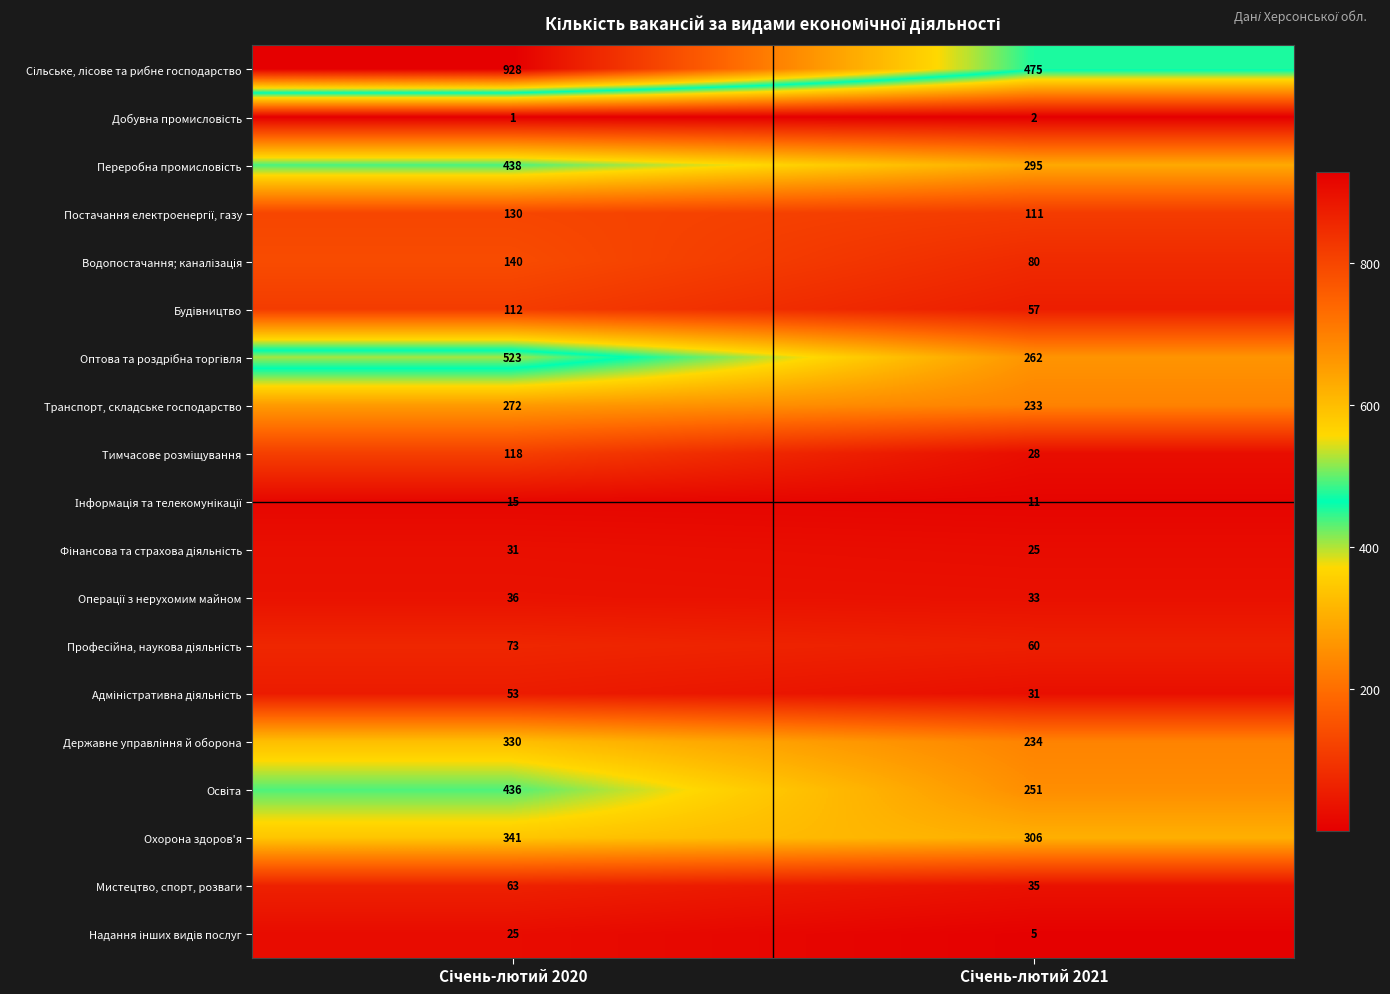

How many categories are shown in the chart?

2